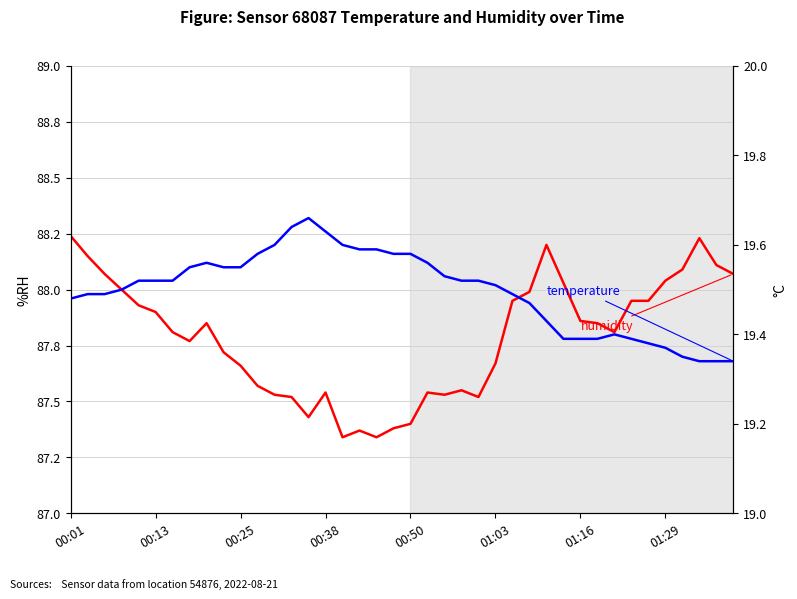

In humidity, how many points are lower than both neighbors (excluding endpoints)?

7